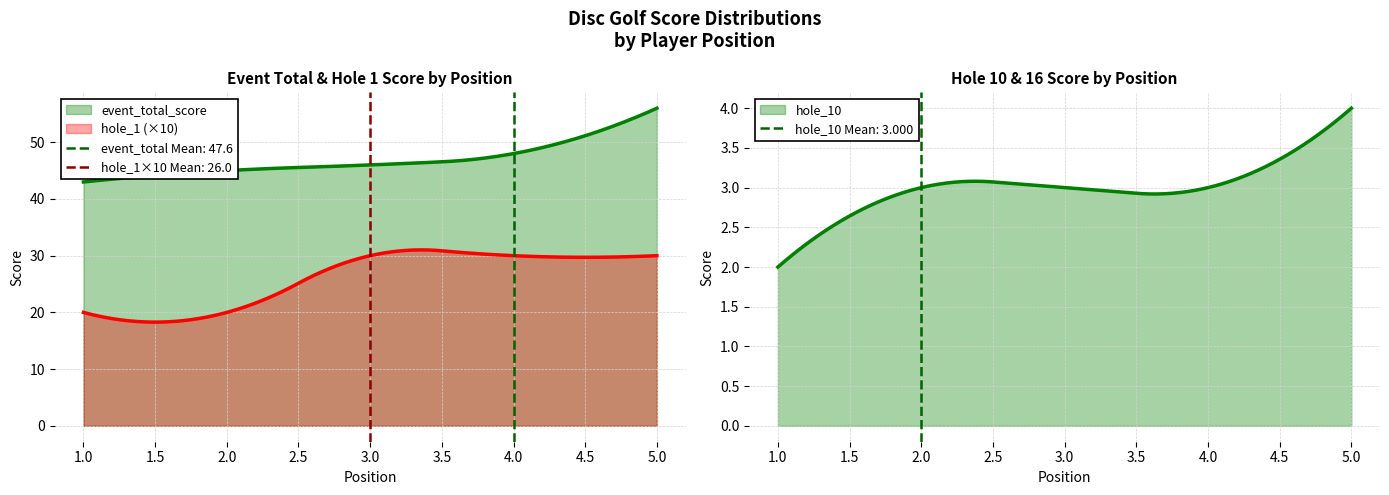

What value does the hole_1 series have at 2?

2